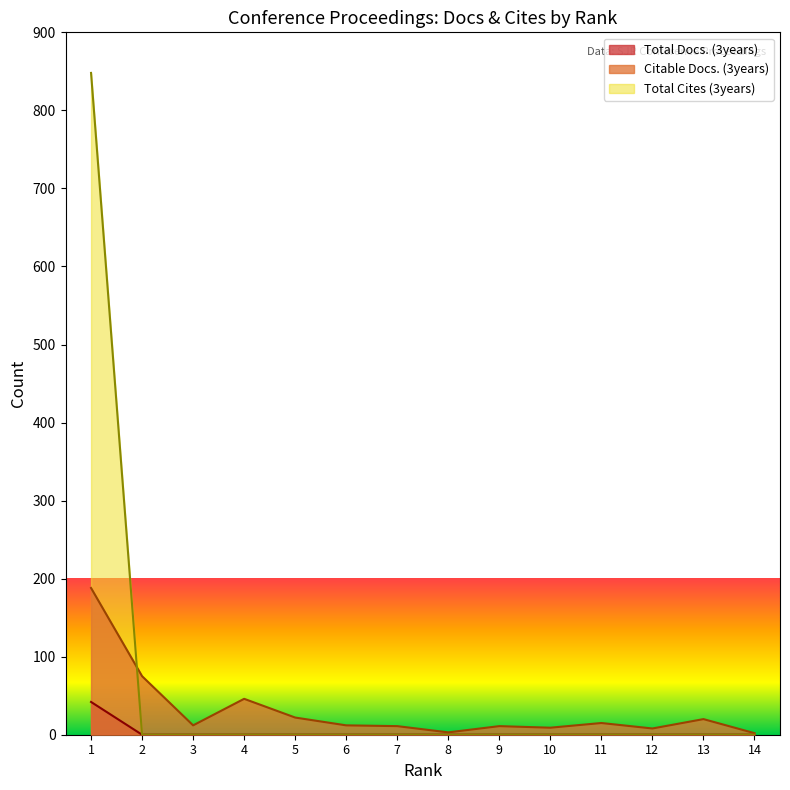

How many values in the Total Docs. (3years) series exceed 0?

1